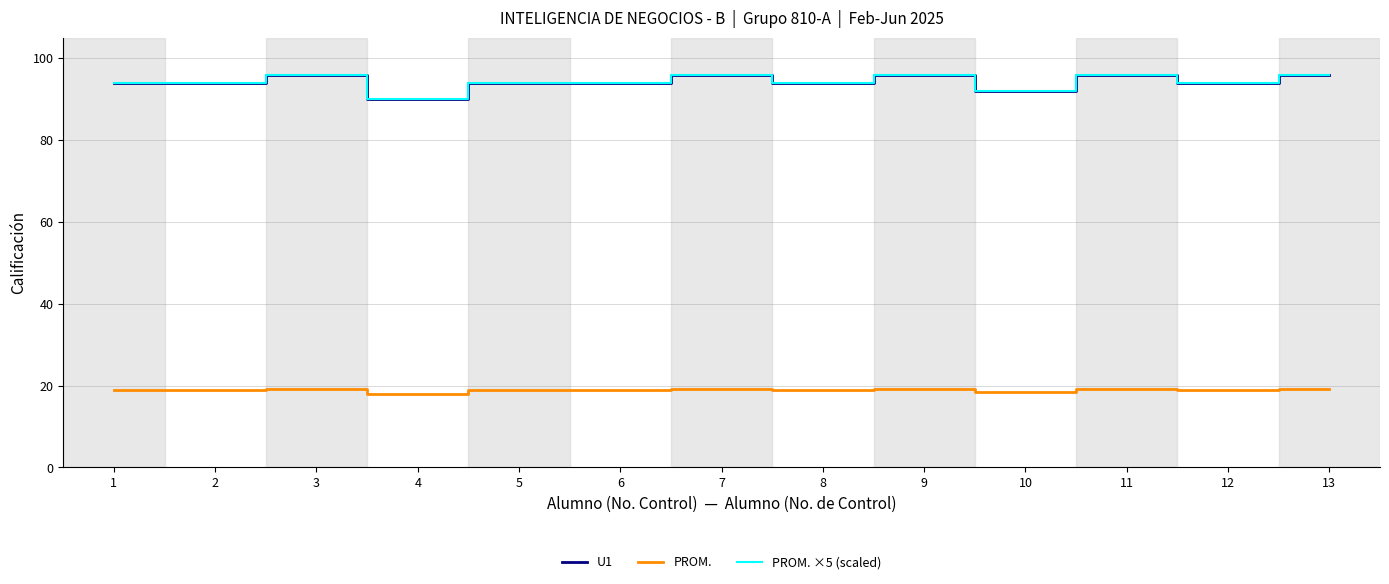

What is the spread (max minus min) of values at 5?

75.2